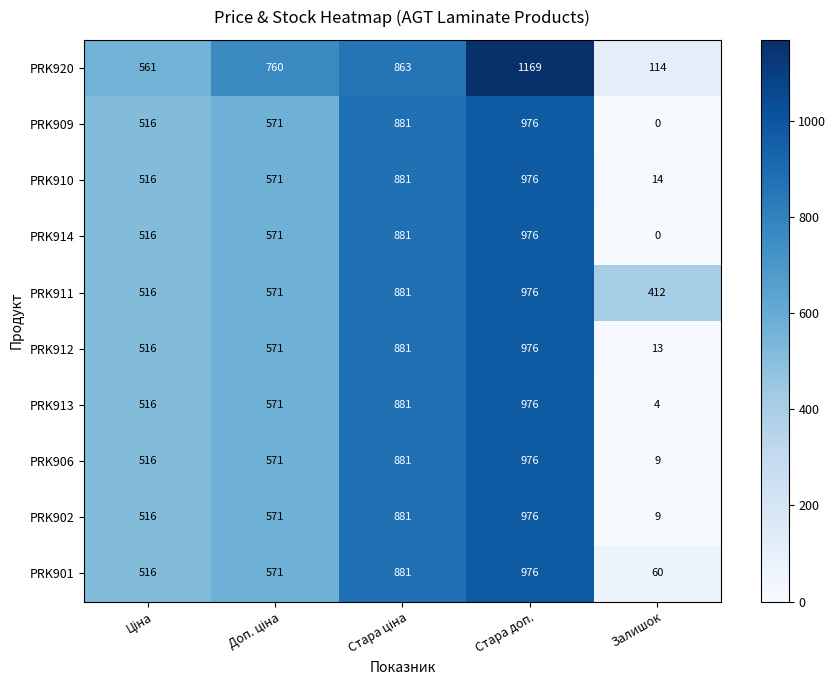

Which category has the lowest value across all series?

Залишок